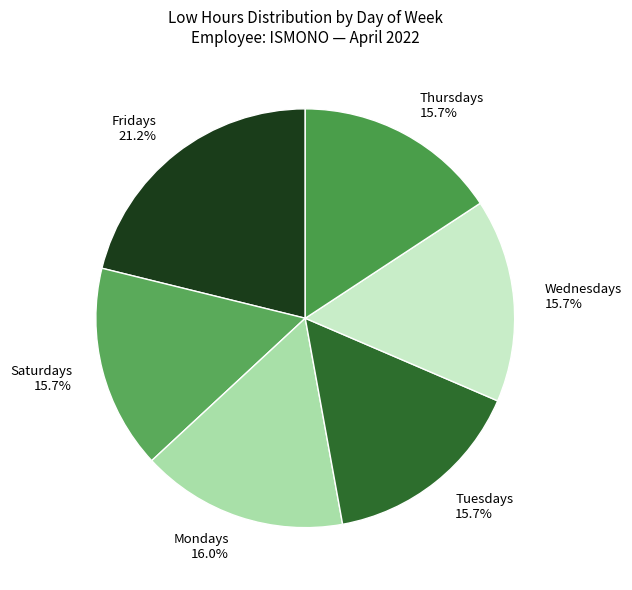

How much of the chart is everything except Tuesdays 15.7%?

84.3%